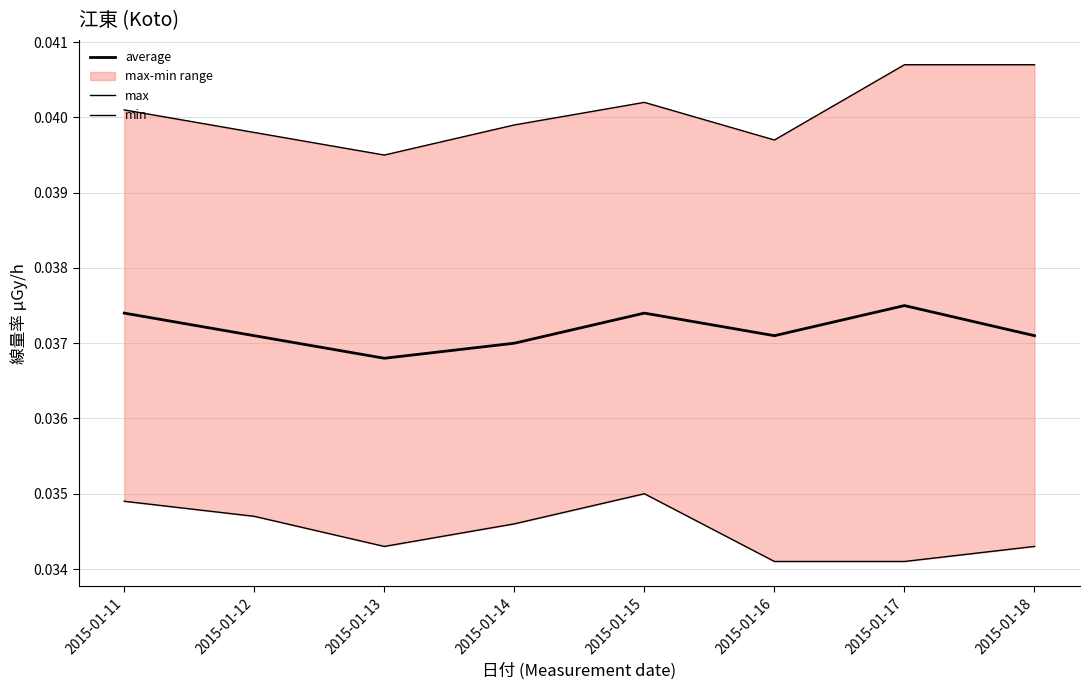

Reading left to right, transcribe all the data shown in this chart.

average: 2015-01-11=0.0	2015-01-12=0.0	2015-01-13=0.0	2015-01-14=0.0	2015-01-15=0.0	2015-01-16=0.0	2015-01-17=0.0	2015-01-18=0.0
max: 2015-01-11=0.0	2015-01-12=0.0	2015-01-13=0.0	2015-01-14=0.0	2015-01-15=0.0	2015-01-16=0.0	2015-01-17=0.0	2015-01-18=0.0
min: 2015-01-11=0.0	2015-01-12=0.0	2015-01-13=0.0	2015-01-14=0.0	2015-01-15=0.0	2015-01-16=0.0	2015-01-17=0.0	2015-01-18=0.0